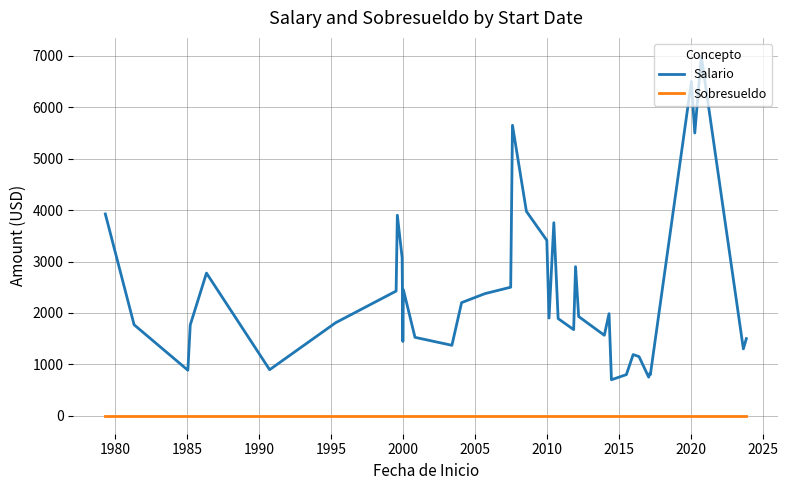

Which series has the largest total across all categories?

Salario